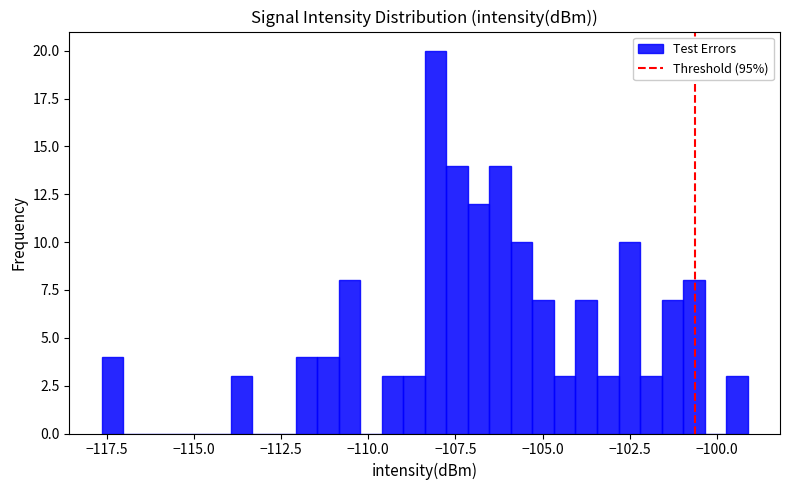

Around what value on the x-axis is the tallest bar? Give the approximate position of its centre, as read against the axis.

-108.0